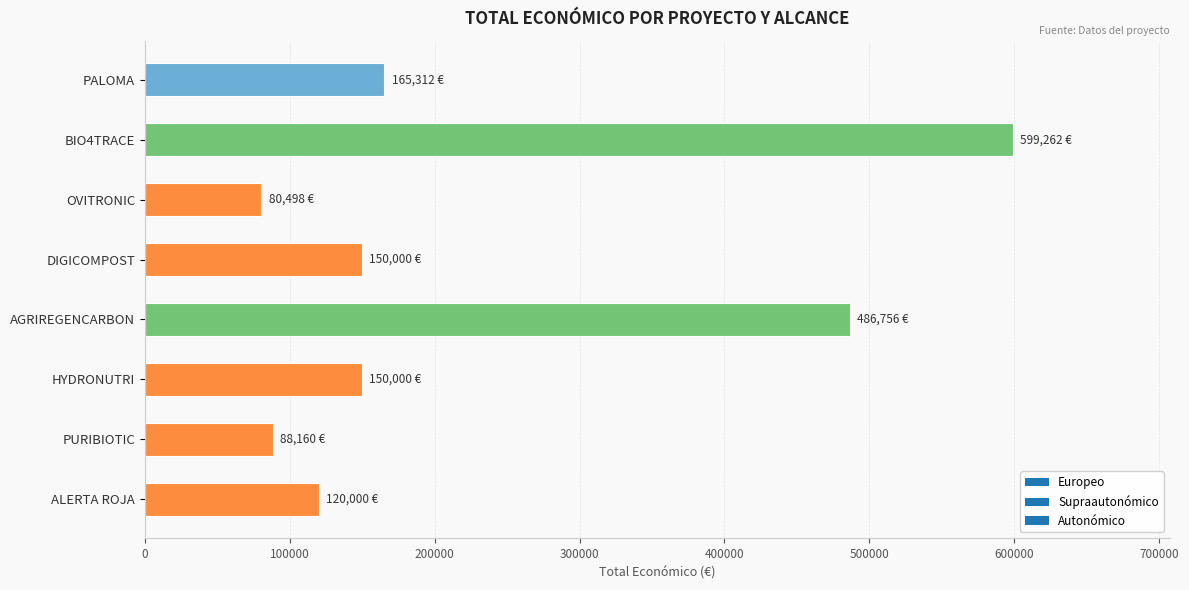

The chart shows a value of 120000 at ALERTA ROJA. True or false?

True